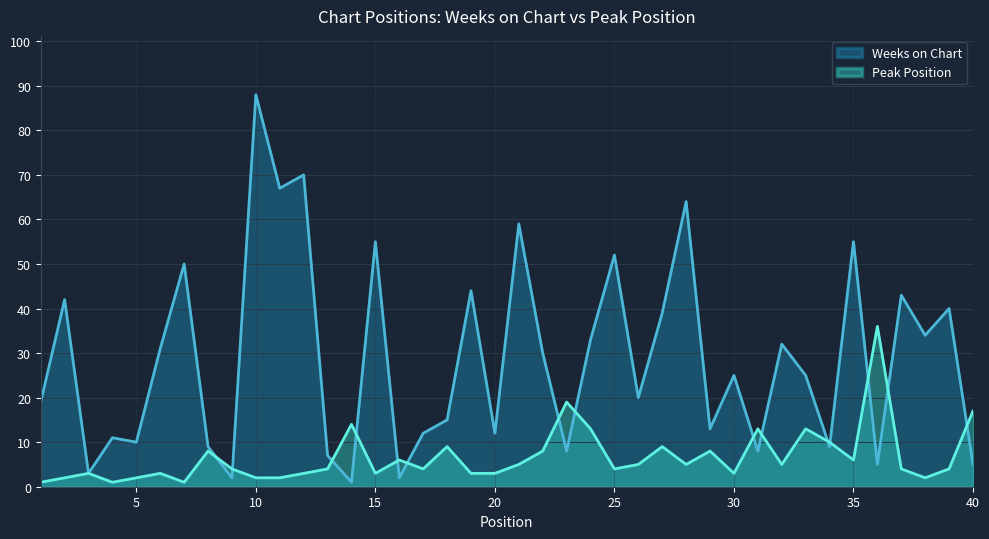

What are all the series names shown in the legend?

Weeks on Chart, Peak Position